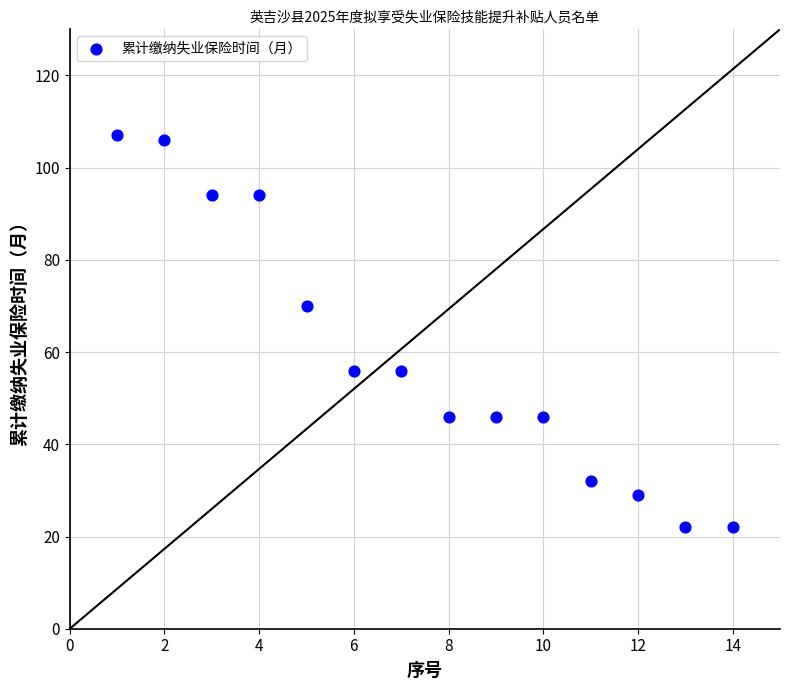

What Y value in the scatter plot is closest to 64?

70